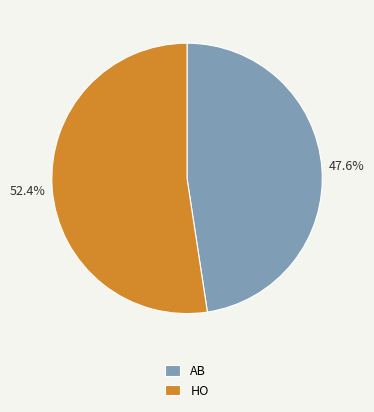

What is the ratio of the value at HO to the value at AB?

1.1